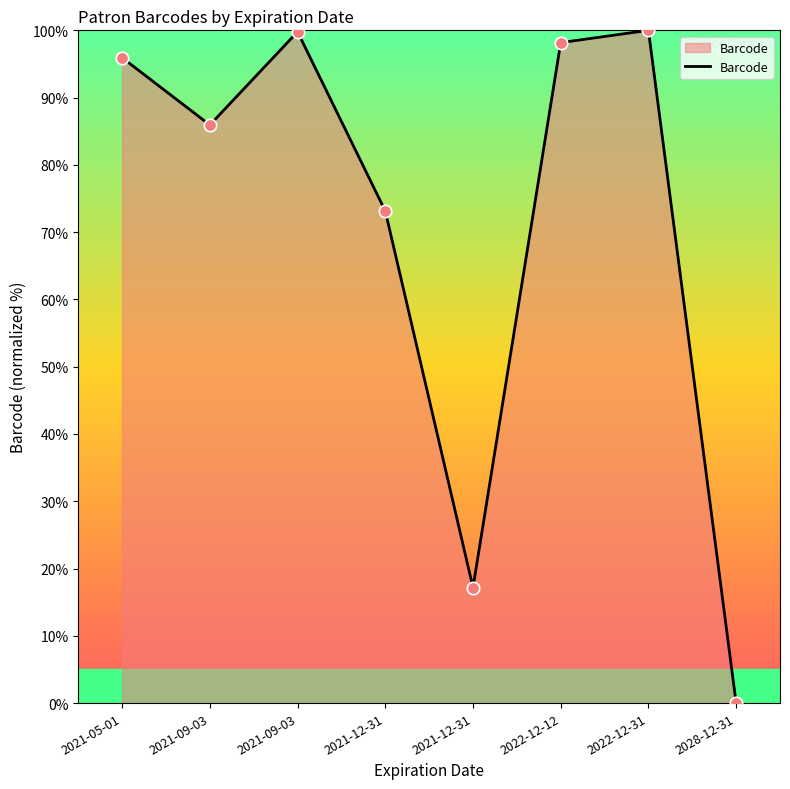

What is the change in value from 2021-05-01 to 2021-12-31?

-78.8